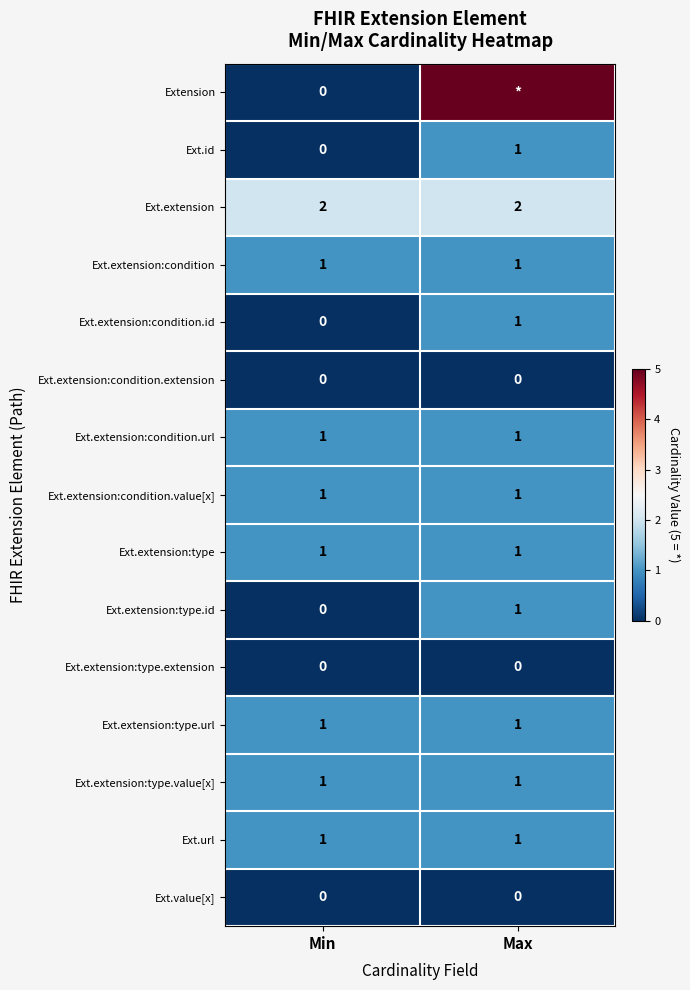

Where is Ext.extension:condition.id nearest to the value 0?

Min